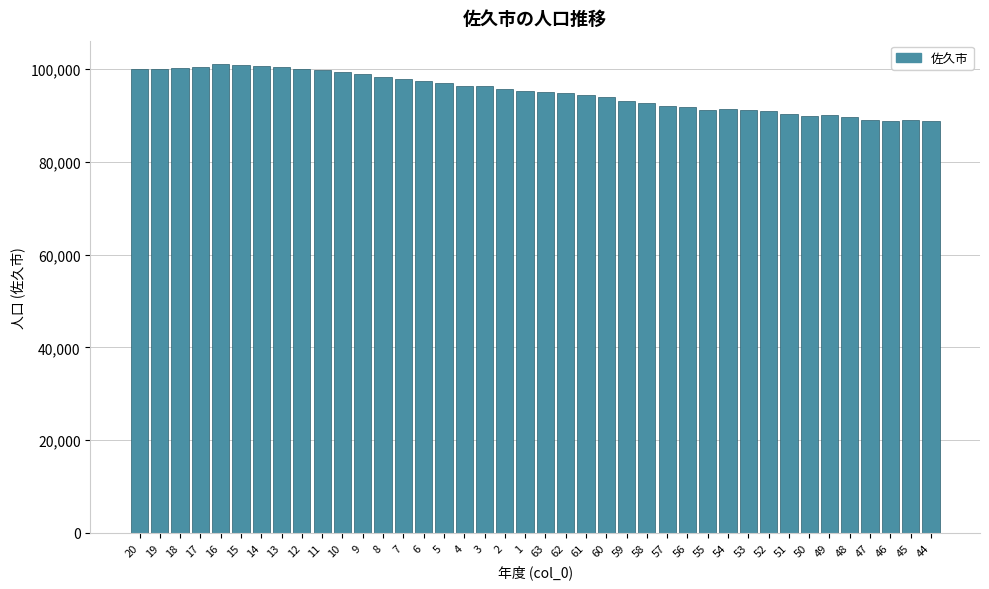

Approximately how many times larger is the value at 48 compared to 50?

1.0